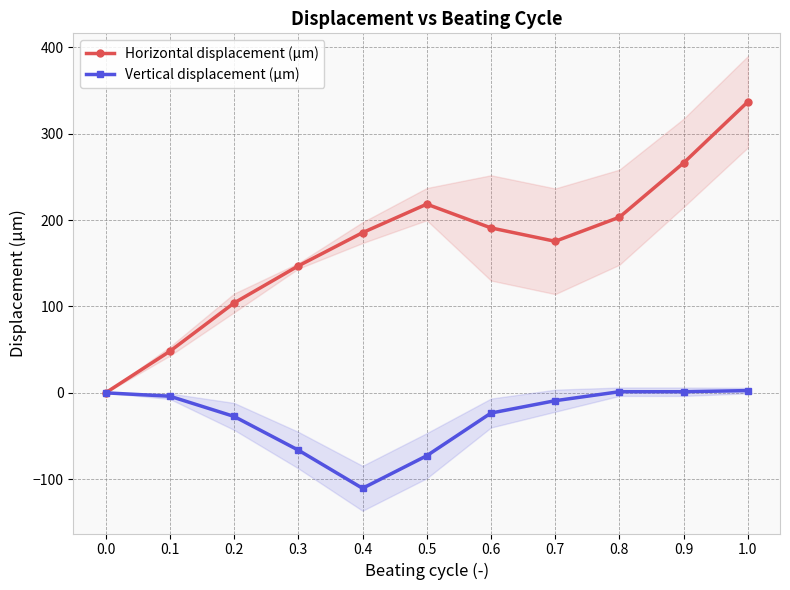

The Horizontal displacement (μm) series shows 104.0 at 0.2. True or false?

True